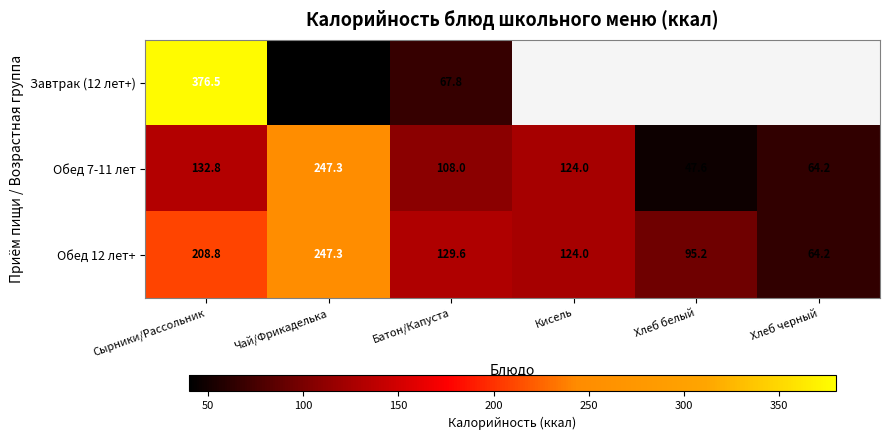

How many values in the Обед 12 лет+ series exceed 129?

3